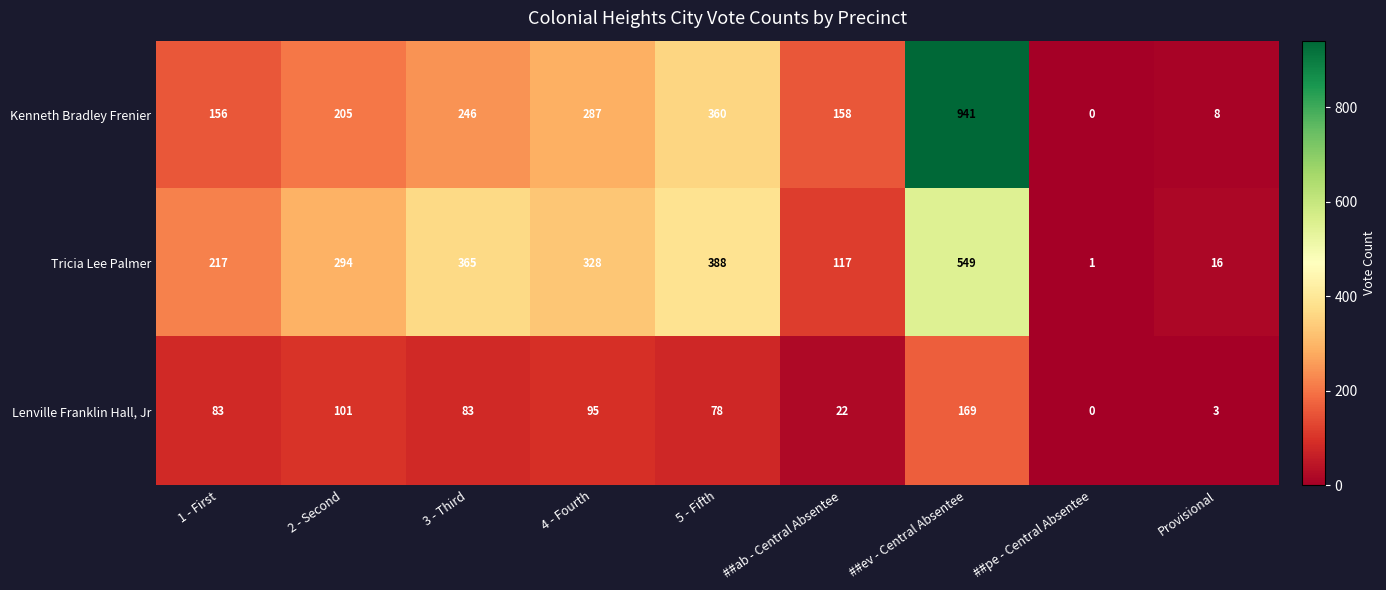

Reading left to right, list all the values displayed in this chart.

Kenneth Bradley Frenier: 1 - First=156	2 - Second=205	3 - Third=246	4 - Fourth=287	5 - Fifth=360	##ab - Central Absentee=158	##ev - Central Absentee=941	##pe - Central Absentee=0	Provisional=8
Tricia Lee Palmer: 1 - First=217	2 - Second=294	3 - Third=365	4 - Fourth=328	5 - Fifth=388	##ab - Central Absentee=117	##ev - Central Absentee=549	##pe - Central Absentee=1	Provisional=16
Lenville Franklin Hall, Jr: 1 - First=83	2 - Second=101	3 - Third=83	4 - Fourth=95	5 - Fifth=78	##ab - Central Absentee=22	##ev - Central Absentee=169	##pe - Central Absentee=0	Provisional=3